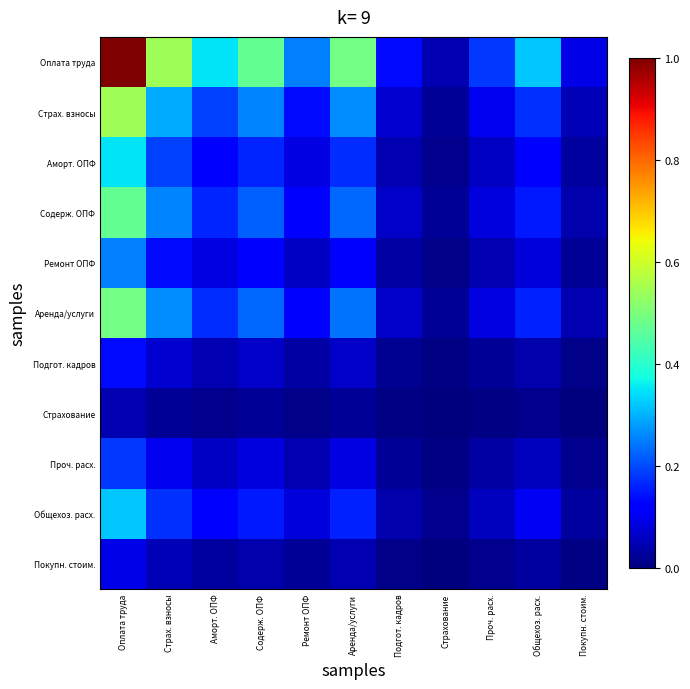

Reading left to right, transcribe all the data shown in this chart.

Оплата труда: Оплата труда=1.0	Страх. взносы=0.5	Аморт. ОПФ=0.3	Содерж. ОПФ=0.5	Ремонт ОПФ=0.3	Аренда/услуги=0.5	Подгот. кадров=0.1	Страхование=0.0	Проч. расх.=0.2	Общехоз. расх.=0.3	Покупн. стоим.=0.1
Страх. взносы: Оплата труда=0.5	Страх. взносы=0.3	Аморт. ОПФ=0.2	Содерж. ОПФ=0.3	Ремонт ОПФ=0.1	Аренда/услуги=0.3	Подгот. кадров=0.1	Страхование=0.0	Проч. расх.=0.1	Общехоз. расх.=0.2	Покупн. стоим.=0.0
Аморт. ОПФ: Оплата труда=0.3	Страх. взносы=0.2	Аморт. ОПФ=0.1	Содерж. ОПФ=0.2	Ремонт ОПФ=0.1	Аренда/услуги=0.2	Подгот. кадров=0.0	Страхование=0.0	Проч. расх.=0.1	Общехоз. расх.=0.1	Покупн. стоим.=0.0
Содерж. ОПФ: Оплата труда=0.5	Страх. взносы=0.3	Аморт. ОПФ=0.2	Содерж. ОПФ=0.2	Ремонт ОПФ=0.1	Аренда/услуги=0.2	Подгот. кадров=0.1	Страхование=0.0	Проч. расх.=0.1	Общехоз. расх.=0.2	Покупн. стоим.=0.0
Ремонт ОПФ: Оплата труда=0.3	Страх. взносы=0.1	Аморт. ОПФ=0.1	Содерж. ОПФ=0.1	Ремонт ОПФ=0.1	Аренда/услуги=0.1	Подгот. кадров=0.0	Страхование=0.0	Проч. расх.=0.0	Общехоз. расх.=0.1	Покупн. стоим.=0.0
Аренда/услуги: Оплата труда=0.5	Страх. взносы=0.3	Аморт. ОПФ=0.2	Содерж. ОПФ=0.2	Ремонт ОПФ=0.1	Аренда/услуги=0.2	Подгот. кадров=0.1	Страхование=0.0	Проч. расх.=0.1	Общехоз. расх.=0.2	Покупн. стоим.=0.0
Подгот. кадров: Оплата труда=0.1	Страх. взносы=0.1	Аморт. ОПФ=0.0	Содерж. ОПФ=0.1	Ремонт ОПФ=0.0	Аренда/услуги=0.1	Подгот. кадров=0.0	Страхование=0.0	Проч. расх.=0.0	Общехоз. расх.=0.0	Покупн. стоим.=0.0
Страхование: Оплата труда=0.0	Страх. взносы=0.0	Аморт. ОПФ=0.0	Содерж. ОПФ=0.0	Ремонт ОПФ=0.0	Аренда/услуги=0.0	Подгот. кадров=0.0	Страхование=0.0	Проч. расх.=0.0	Общехоз. расх.=0.0	Покупн. стоим.=0.0
Проч. расх.: Оплата труда=0.2	Страх. взносы=0.1	Аморт. ОПФ=0.1	Содерж. ОПФ=0.1	Ремонт ОПФ=0.0	Аренда/услуги=0.1	Подгот. кадров=0.0	Страхование=0.0	Проч. расх.=0.0	Общехоз. расх.=0.1	Покупн. стоим.=0.0
Общехоз. расх.: Оплата труда=0.3	Страх. взносы=0.2	Аморт. ОПФ=0.1	Содерж. ОПФ=0.2	Ремонт ОПФ=0.1	Аренда/услуги=0.2	Подгот. кадров=0.0	Страхование=0.0	Проч. расх.=0.1	Общехоз. расх.=0.1	Покупн. стоим.=0.0
Покупн. стоим.: Оплата труда=0.1	Страх. взносы=0.0	Аморт. ОПФ=0.0	Содерж. ОПФ=0.0	Ремонт ОПФ=0.0	Аренда/услуги=0.0	Подгот. кадров=0.0	Страхование=0.0	Проч. расх.=0.0	Общехоз. расх.=0.0	Покупн. стоим.=0.0